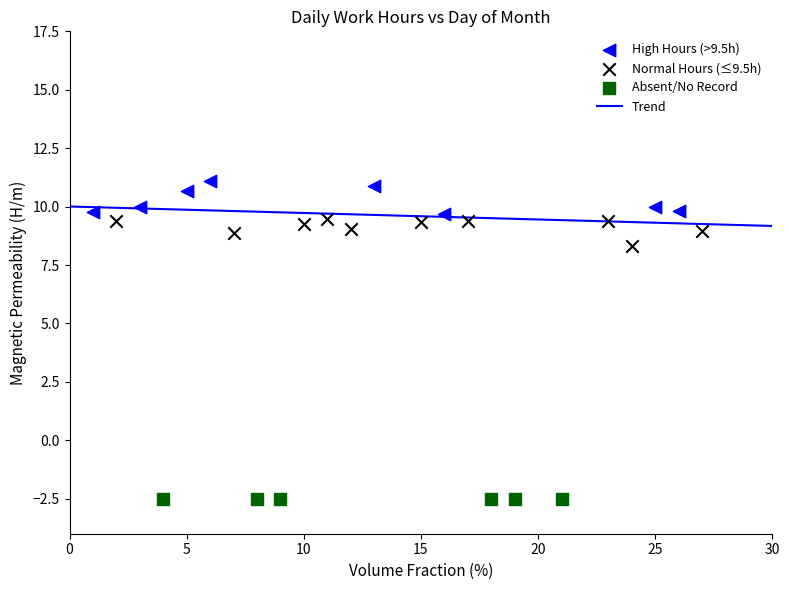

Which series reaches the minimum Y coordinate?

Absent/No Record